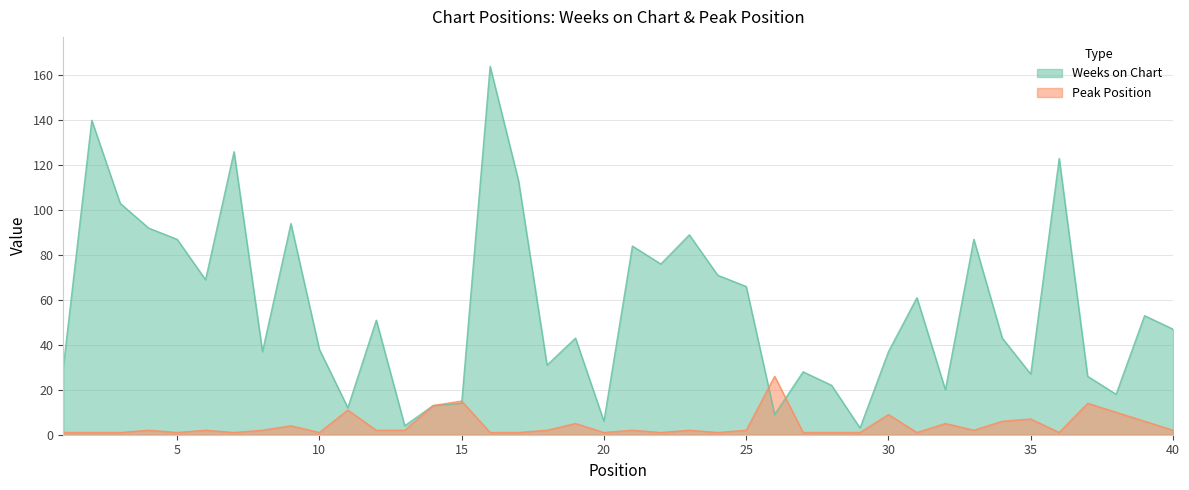

Reading left to right, what are all the values shown in this chart?

Weeks on Chart: 1=30	2=140	3=103	4=92	5=87	6=69	7=126	8=37	9=94	10=38	11=12	12=51	13=4	14=13	15=14	16=164	17=113	18=31	19=43	20=6	21=84	22=76	23=89	24=71	25=66	26=9	27=28	28=22	29=3	30=37	31=61	32=20	33=87	34=43	35=27	36=123	37=26	38=18	39=53	40=47
Peak Position: 1=1	2=1	3=1	4=2	5=1	6=2	7=1	8=2	9=4	10=1	11=11	12=2	13=2	14=13	15=15	16=1	17=1	18=2	19=5	20=1	21=2	22=1	23=2	24=1	25=2	26=26	27=1	28=1	29=1	30=9	31=1	32=5	33=2	34=6	35=7	36=1	37=14	38=10	39=6	40=2